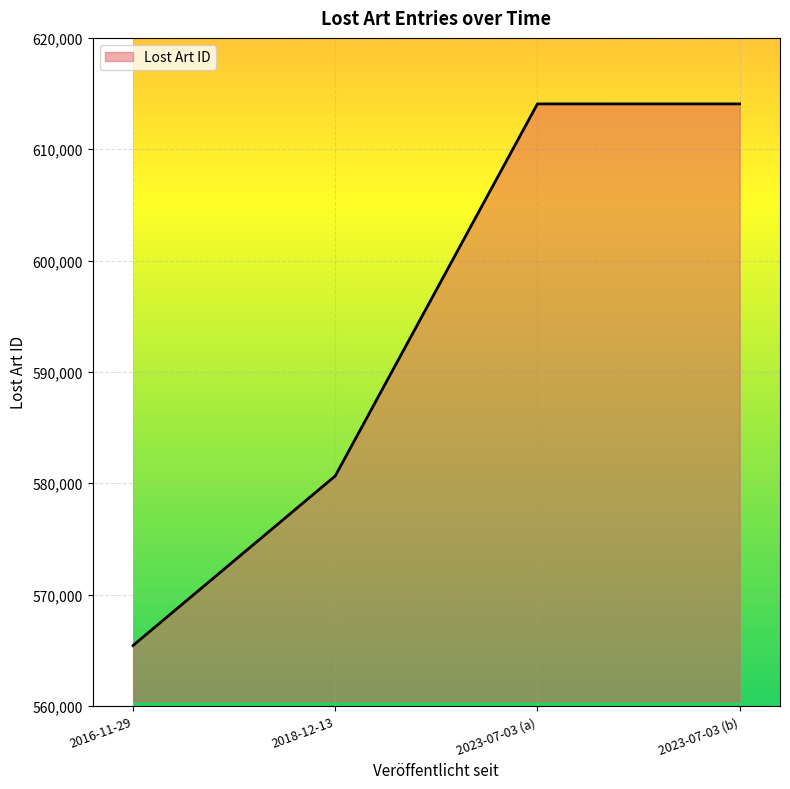

Does the chart have visible grid lines?

Yes